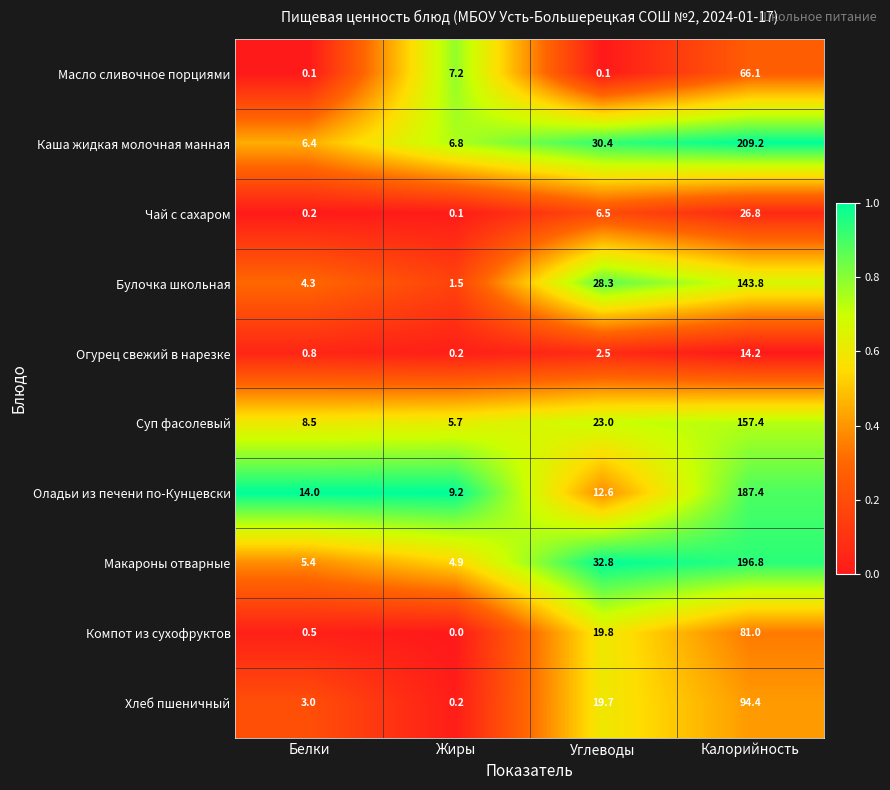

At which category is the sum across all series the highest?

Калорийность